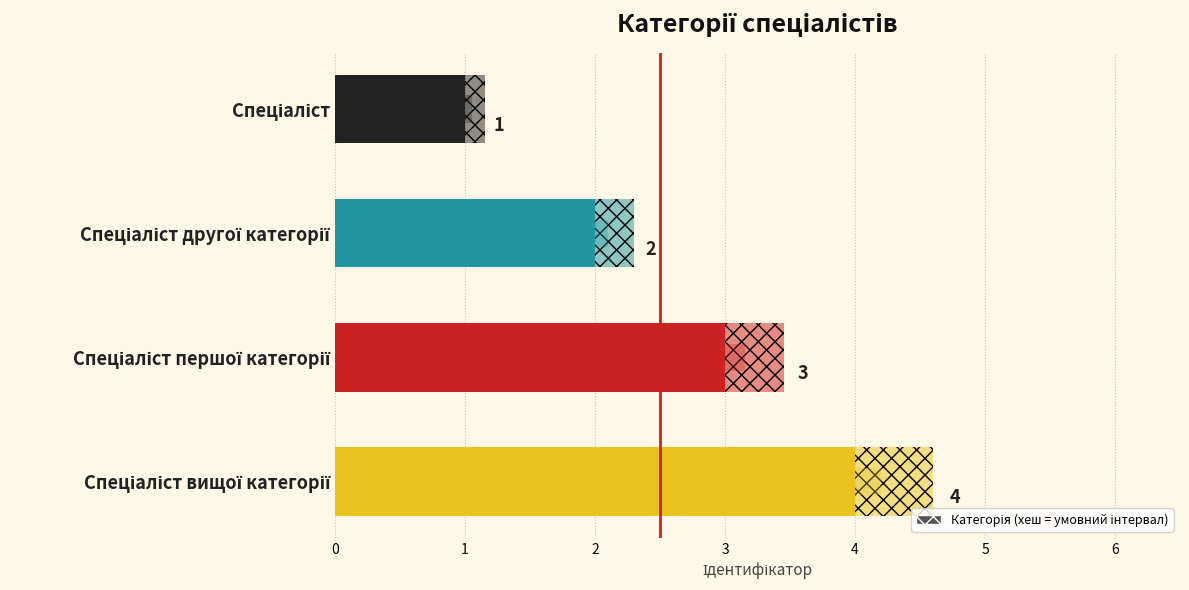

What is the smallest value displayed?

1